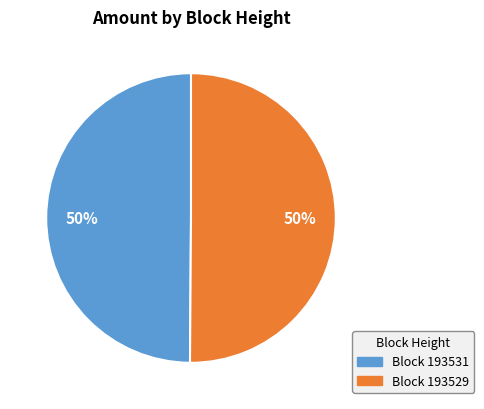

What is the smallest slice in the pie chart?

193531